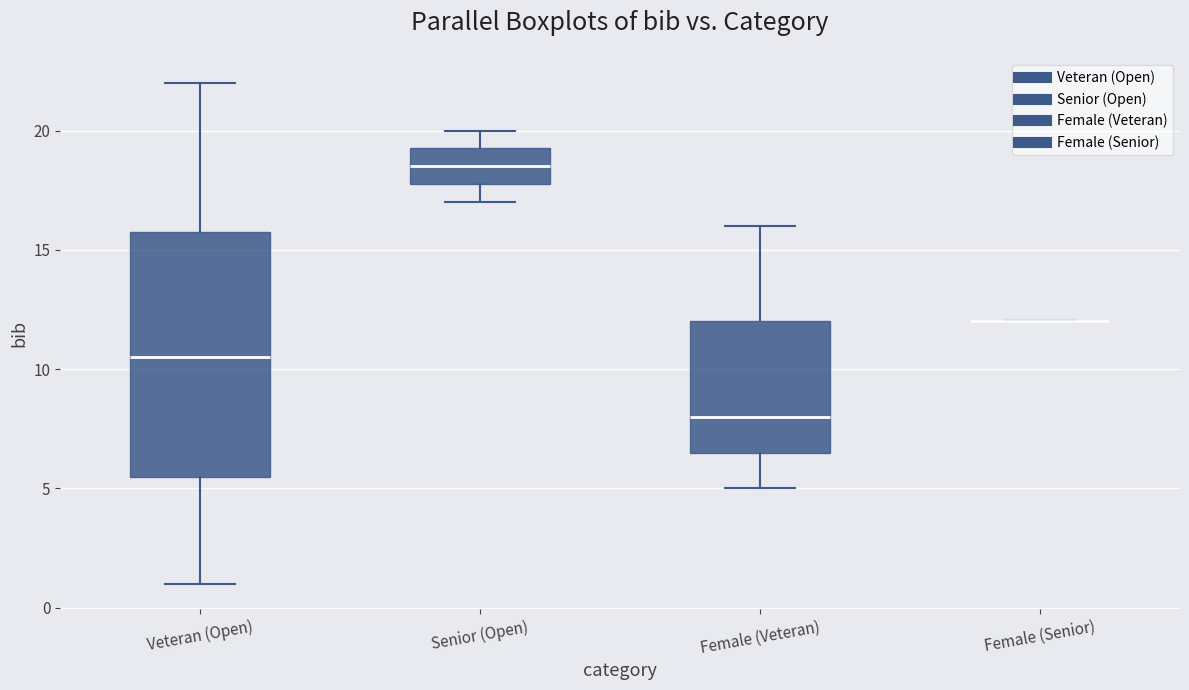

Reading left to right, transcribe this box plot: for each box, give where its median line is, the range the box spans, and where its two whiskers end, as read against the y-axis. The values are not printed on the chart, so give them approximately, as read against the axis.

Veteran (Open): median 10.5, box 5.5 to 16.0, whiskers 1.0 to 22.0
Senior (Open): median 18.5, box 18.0 to 19.5, whiskers 17.0 to 20.0
Female (Veteran): median 8.0, box 6.5 to 12.0, whiskers 5.0 to 16.0
Female (Senior): box collapsed to a line at 12.0, whiskers 12.0 to 12.0